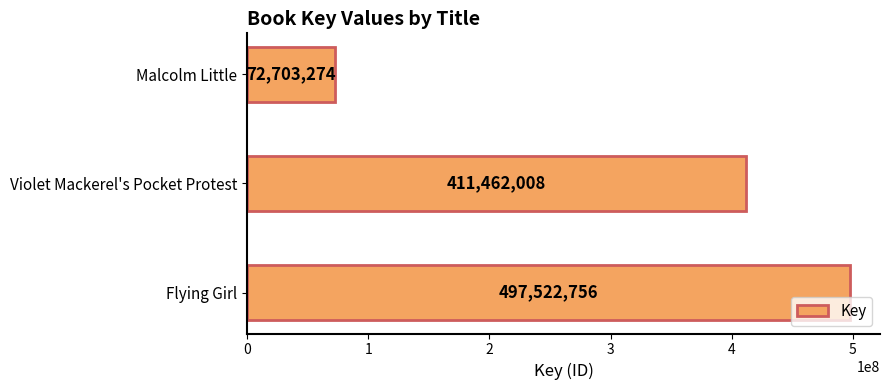

The value at Flying Girl is 852435754. True or false?

False